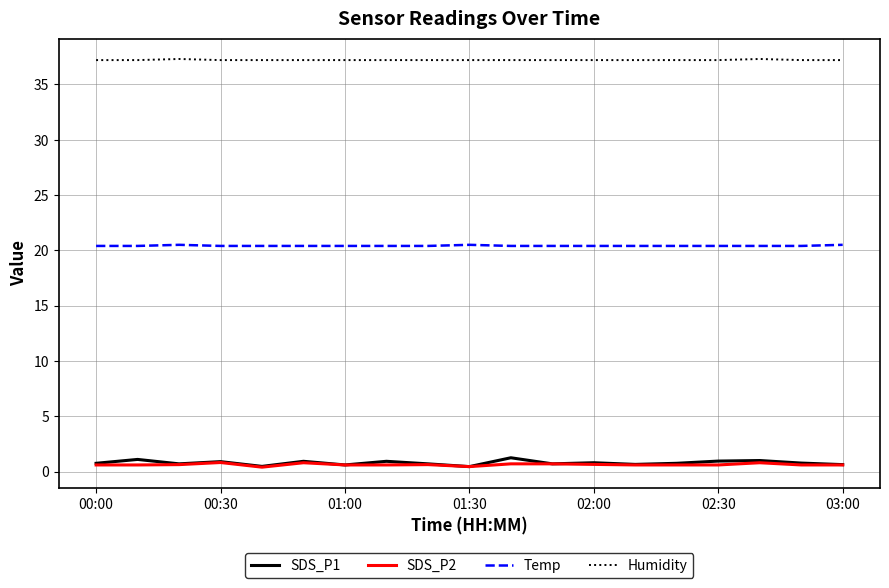

Which series has the widest spread of values?

SDS_P1